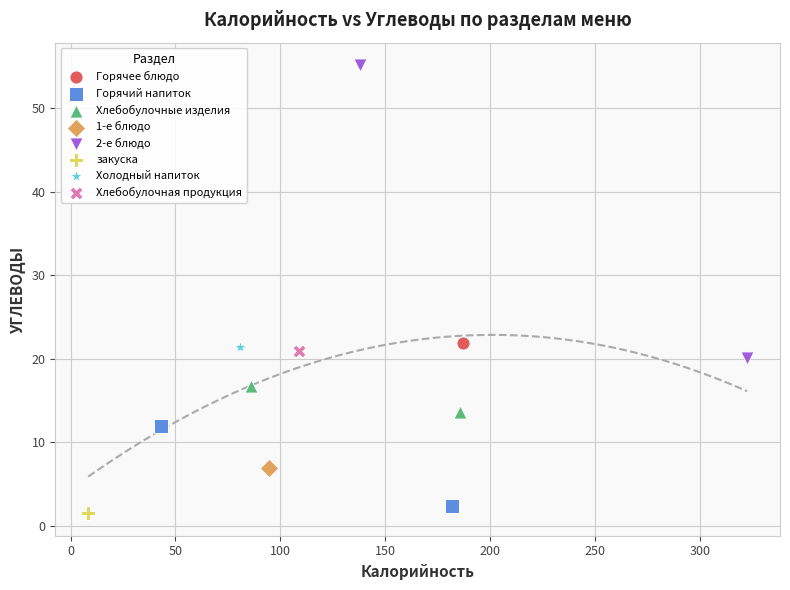

Which series reaches the minimum Y coordinate?

закуска